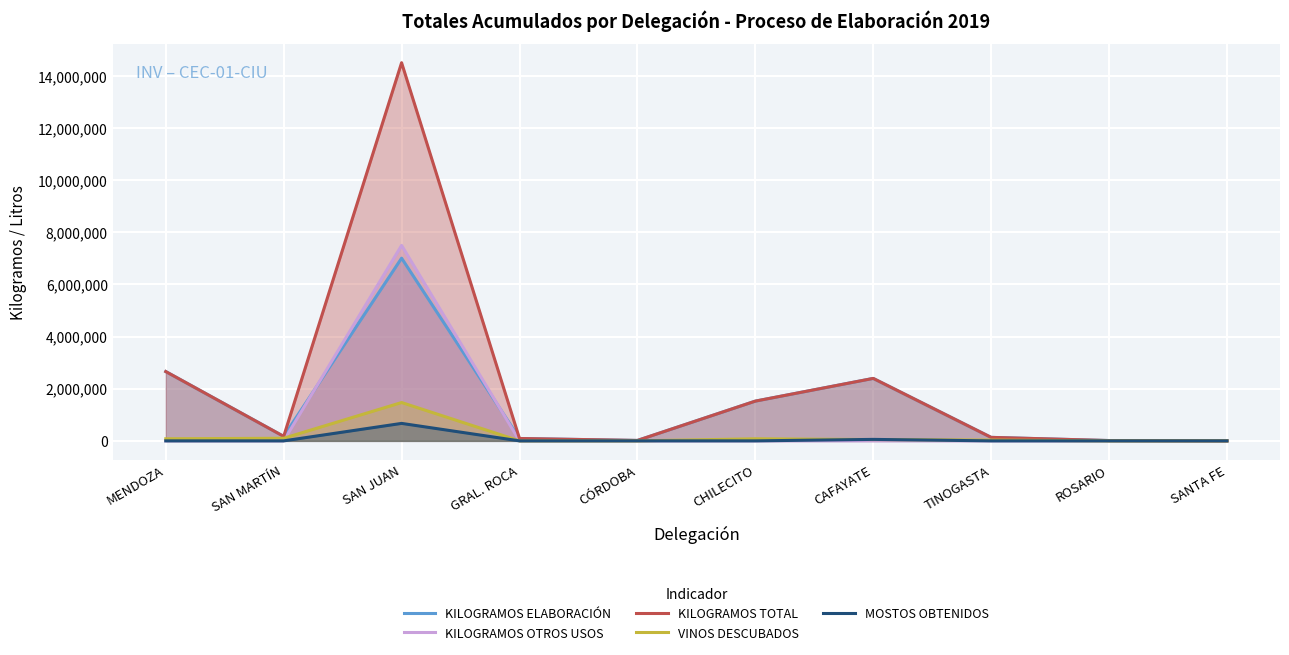

What is the difference between the highest and lowest values at MENDOZA?

2657280